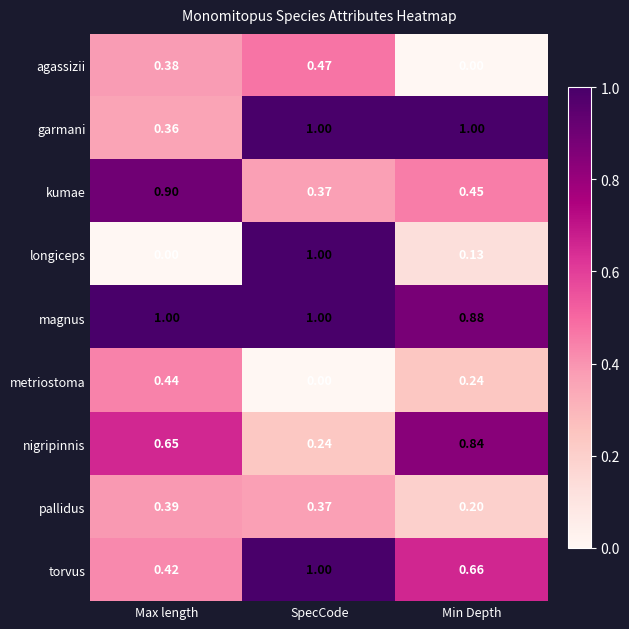

Rank the series at Max length from lowest to highest value.

longiceps, garmani, agassizii, pallidus, torvus, metriostoma, nigripinnis, kumae, magnus